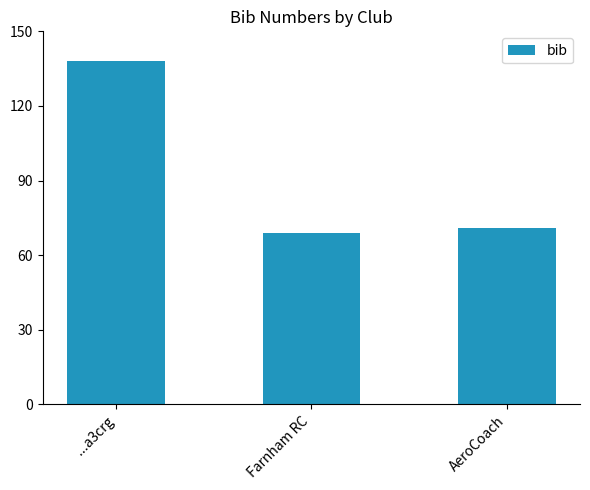

What is the approximate value at Farnham RC, to the nearest 5?

70